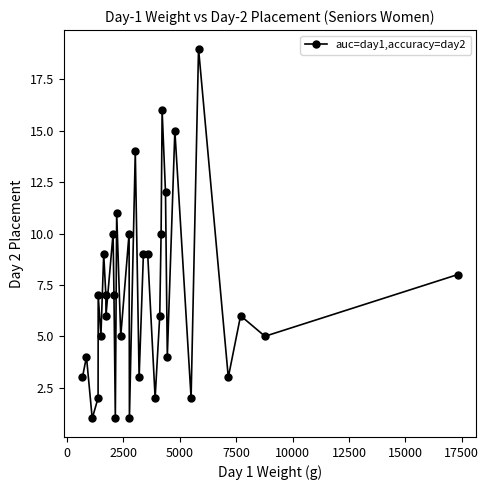

What is the maximum value shown in the chart?

19